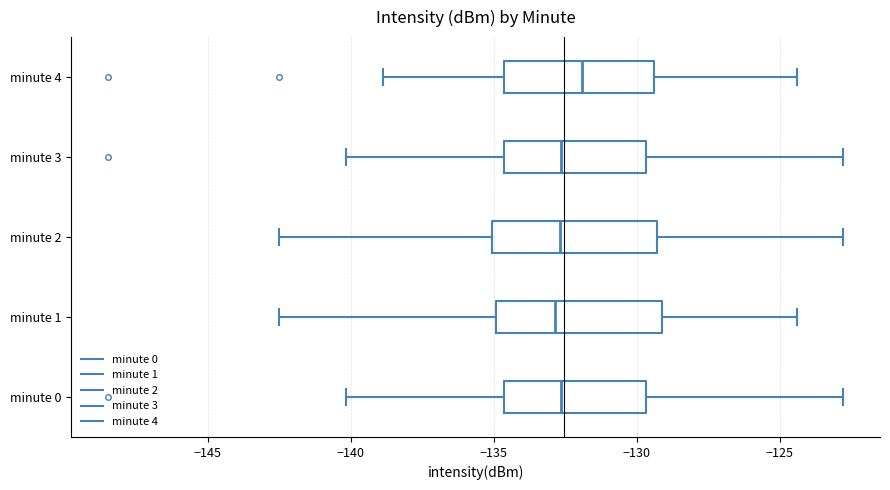

Reading bottom to top, transcribe this box plot: for each box, give where its median line is, the range the box spans, and where its two whiskers end, as read against the x-axis. The values are not printed on the chart, so give them approximately, as read against the axis.

minute 0: median -132.5, box -134.5 to -129.5, whiskers -140.0 to -123.0
minute 1: median -133.0, box -135.0 to -129.0, whiskers -142.5 to -124.5
minute 2: median -132.5, box -135.0 to -129.5, whiskers -142.5 to -123.0
minute 3: median -132.5, box -134.5 to -129.5, whiskers -140.0 to -123.0
minute 4: median -132.0, box -134.5 to -129.5, whiskers -139.0 to -124.5